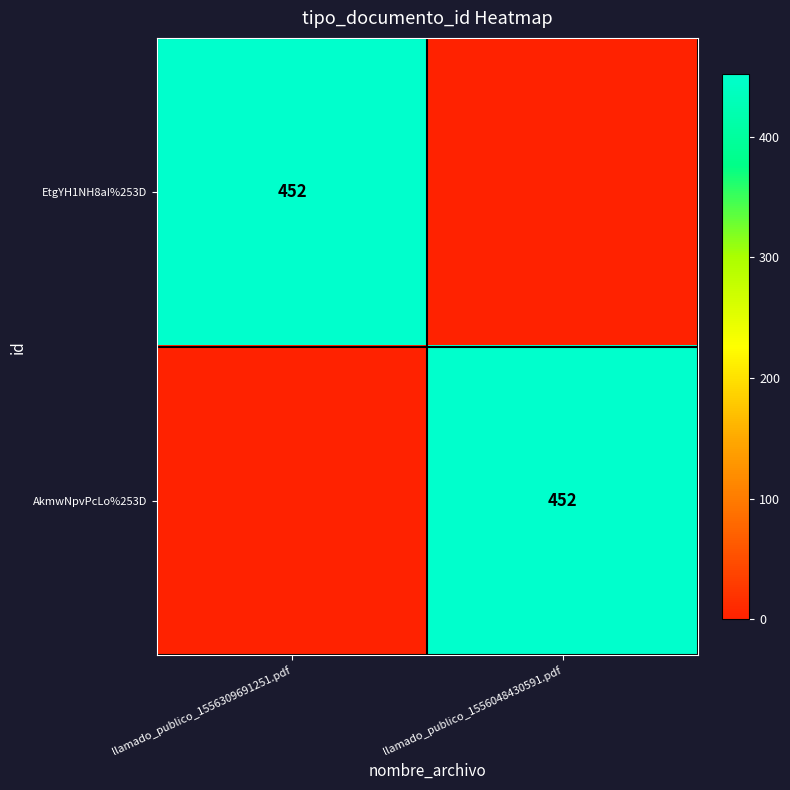

Is it true that AkmwNpvPcLo%253D equals 192 at llamado_publico_1556048430591.pdf?

False